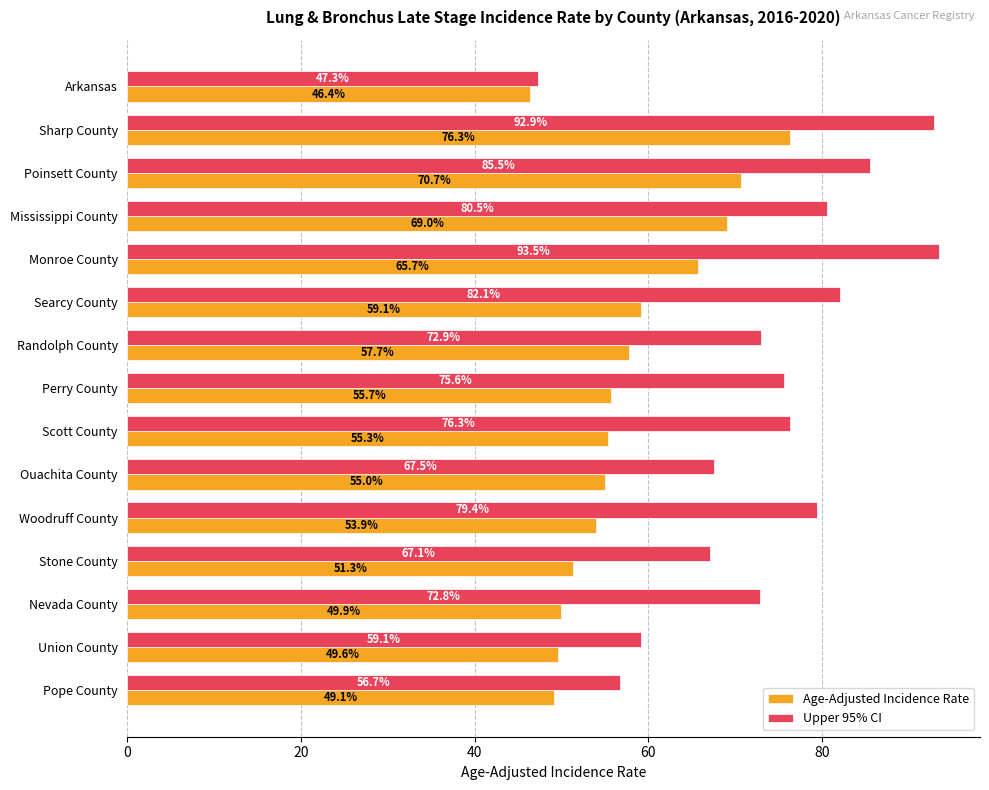

What is the approximate value of Age-Adjusted Incidence Rate at Nevada County?

49.9